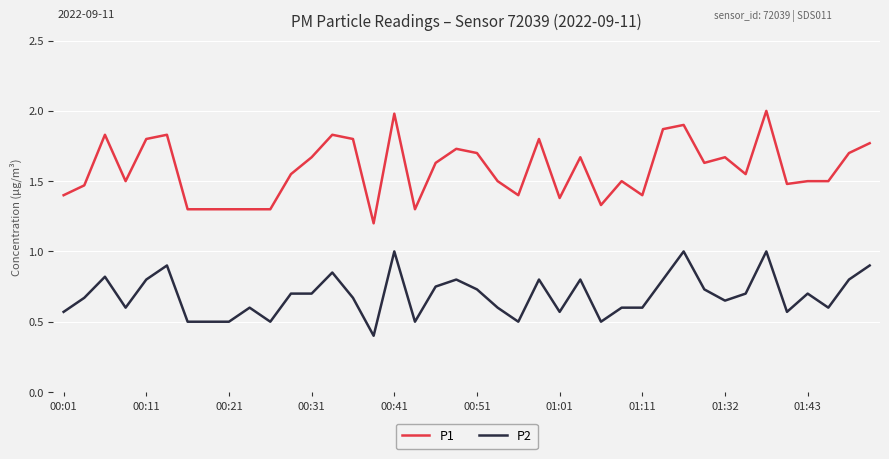

True or false: P1 and P2 intersect in this chart.

False